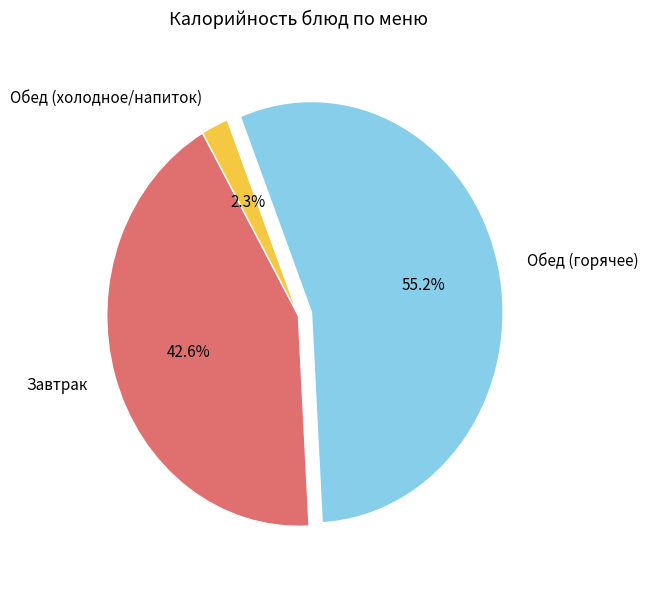

Combined, what portion of the pie is Обед (холодное/напиток) and Обед (горячее)?

57.4%